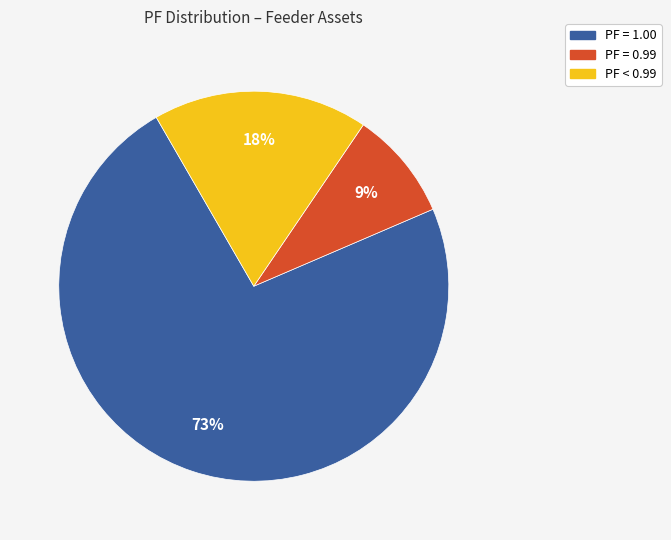

How many segments does this pie chart have?

3